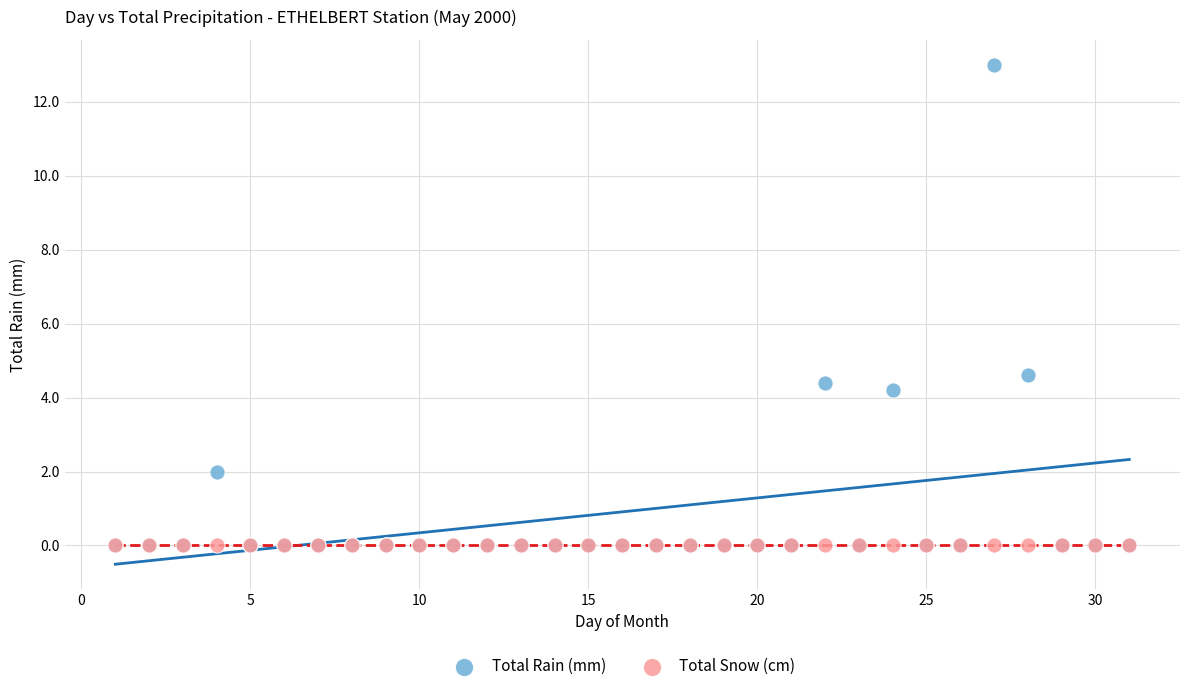

What are all the series names shown in the legend?

Total Rain (mm), Total Snow (cm)